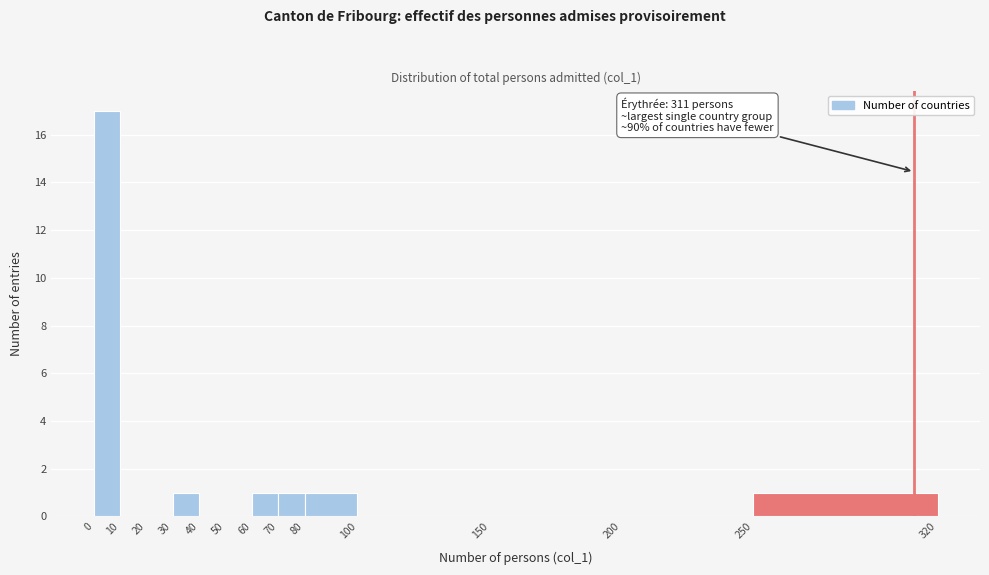

Over which range of the x-axis is the bar tallest?

0 to 10